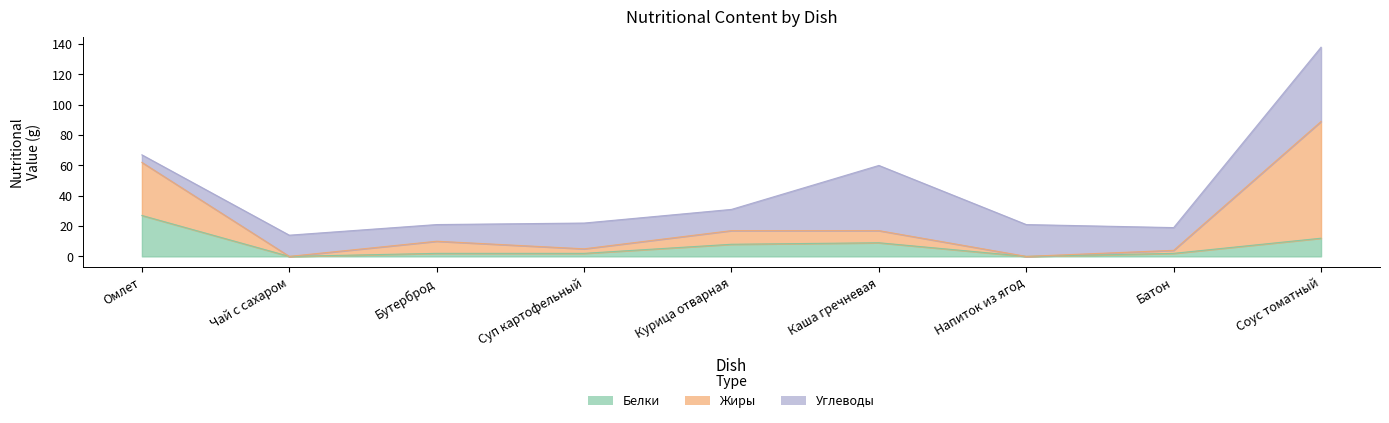

Where do Углеводы and Белки first cross each other?

Омлет and Чай с сахаром